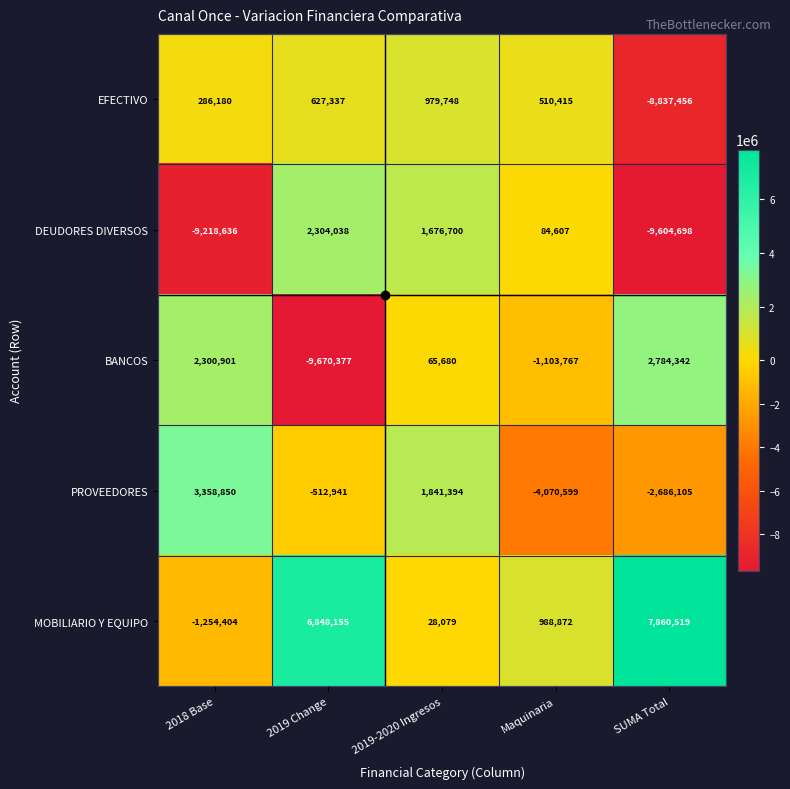

What is the sum of the PROVEEDORES values at SUMA Total and Maquinaria?

-6756704